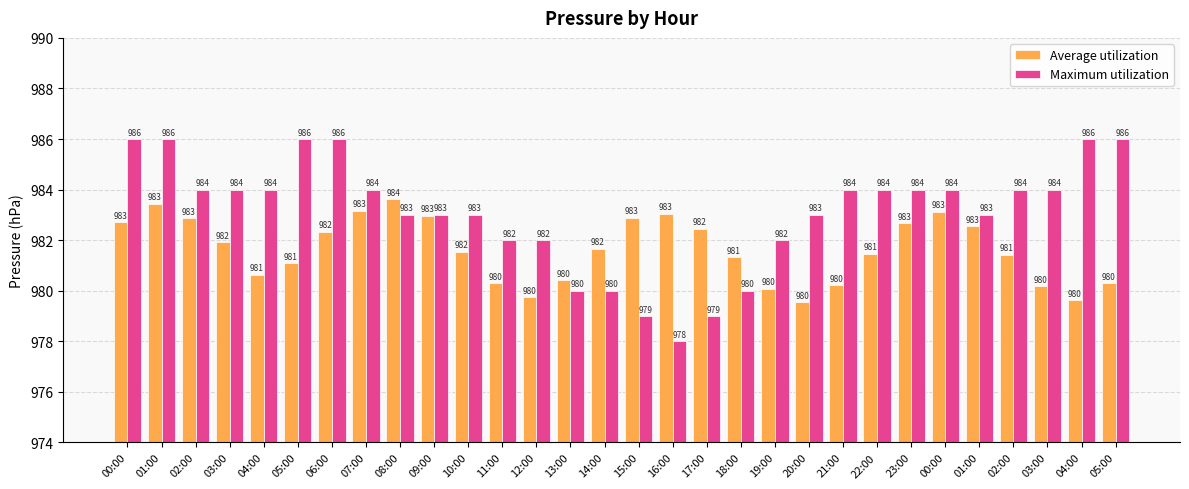

What is the sum of all Maximum utilization values?

29493.0